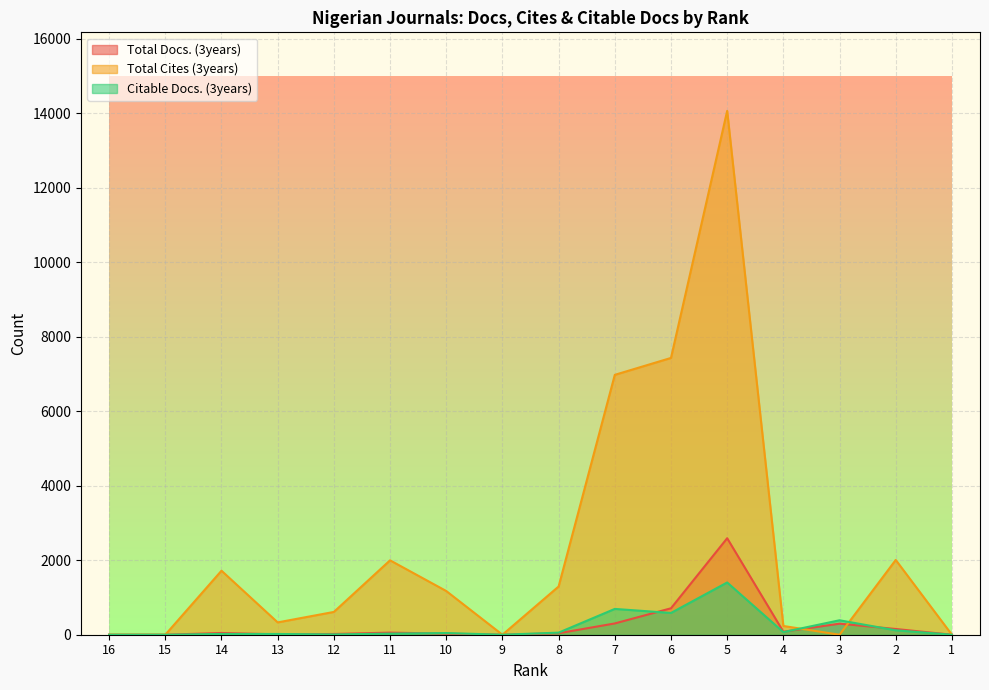

What is the total value across all series at 7?

7975